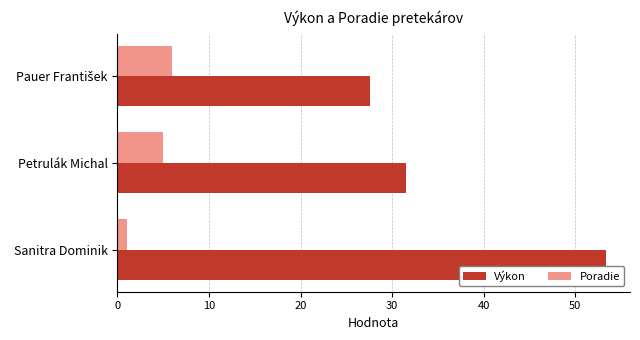

What is the spread (max minus min) of values at Petrulák Michal?

26.6